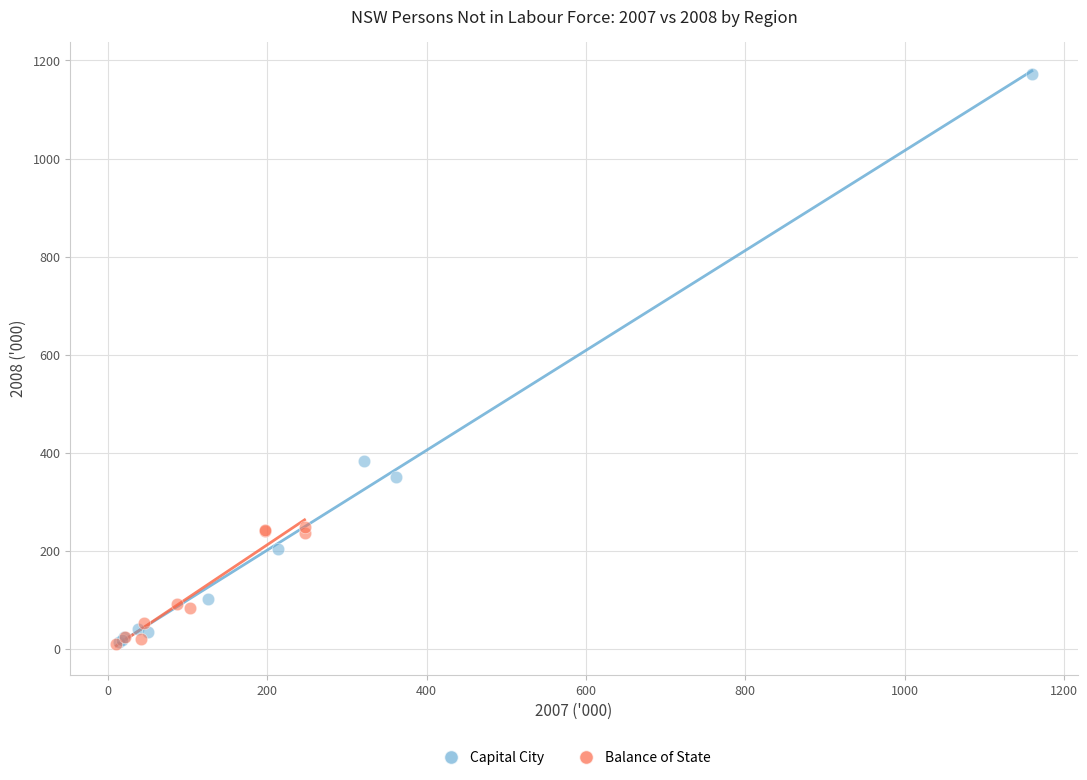

Which series contains the highest Y value?

Capital City